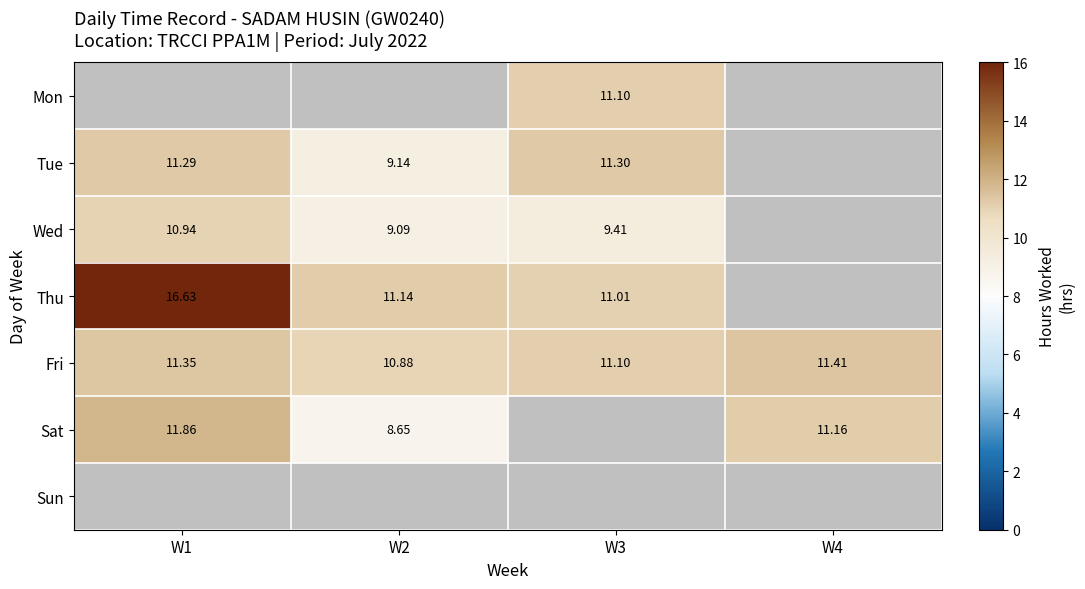

The Tue series shows 9.1 at W2. True or false?

True